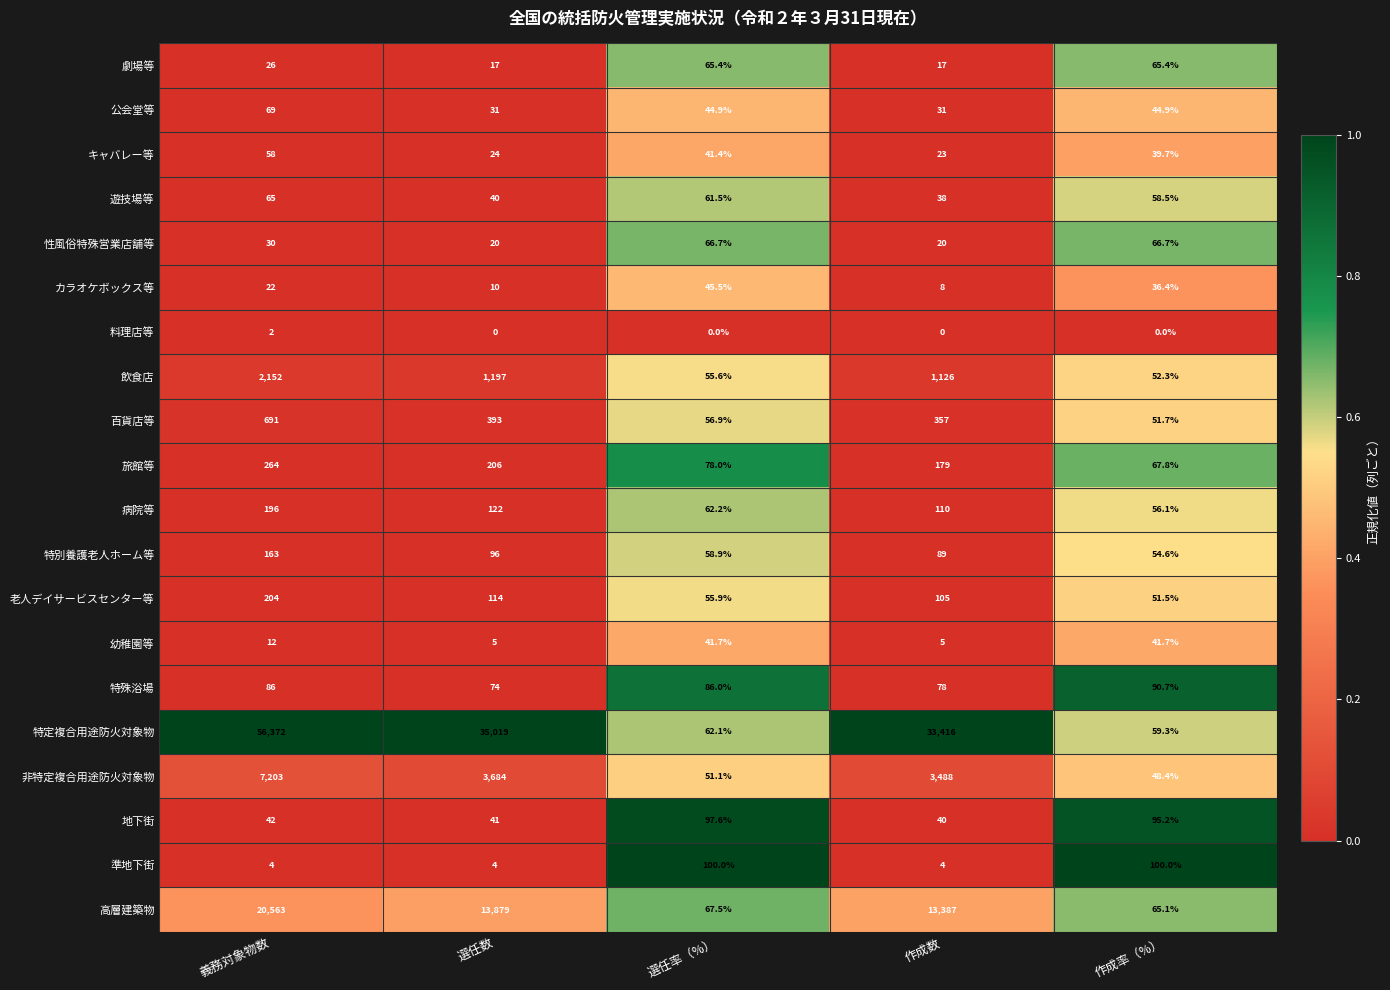

Which category has the highest value across all series?

義務対象物数